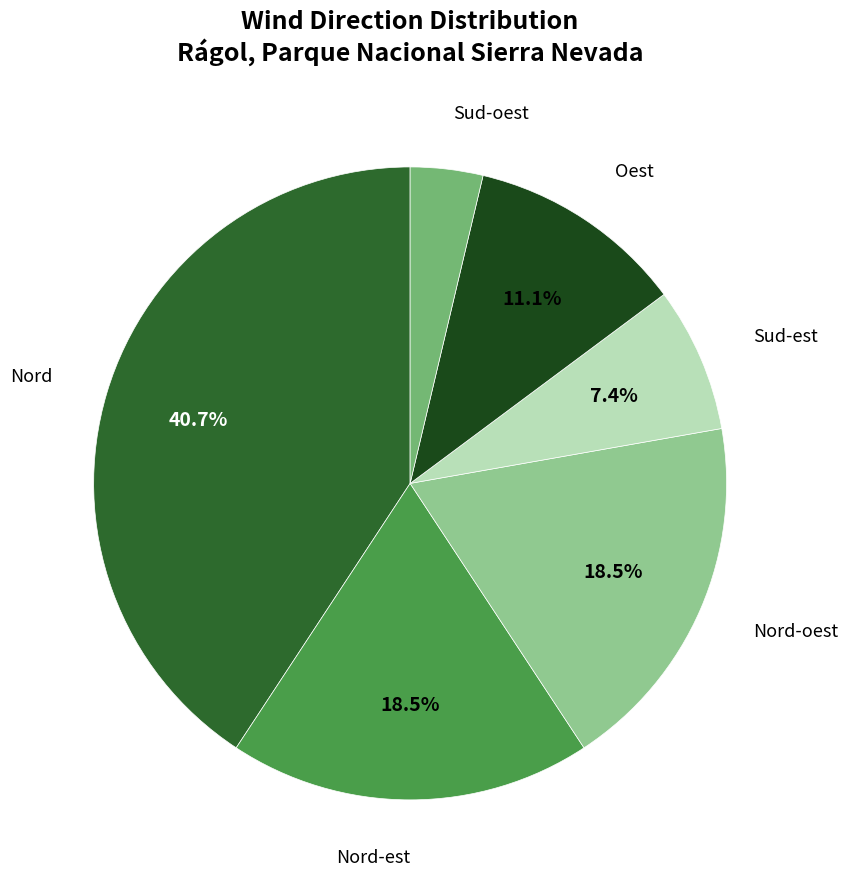

True or false: Sud-est accounts for 7% of the total.

True